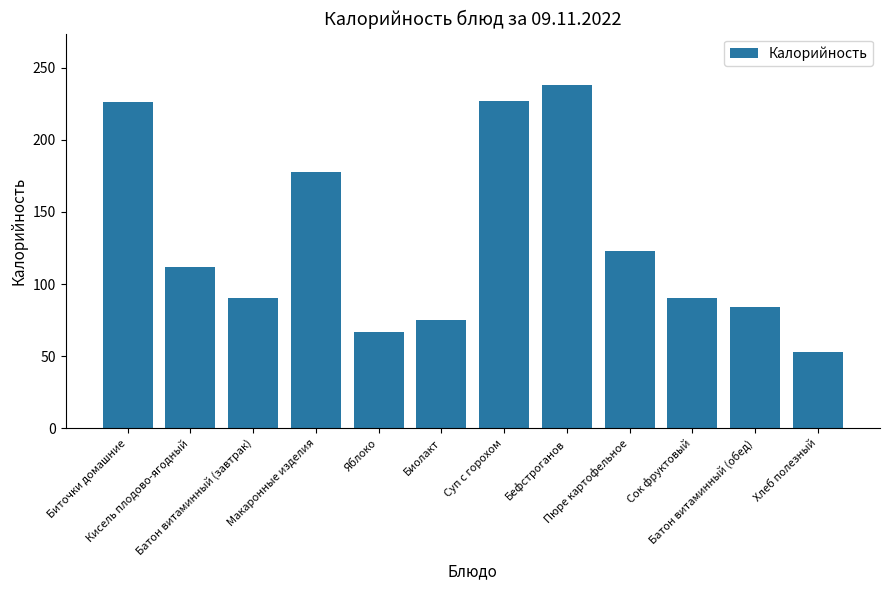

What is the difference between the second highest and minimum values?

174